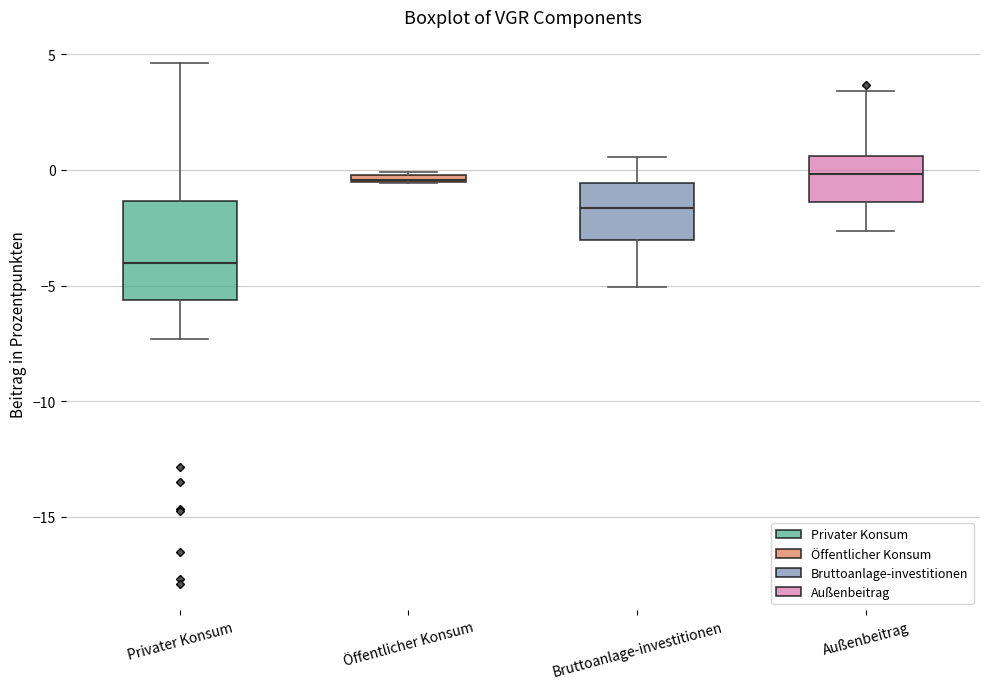

Where is the upper edge of the box for Bruttoanlage-investitionen on the y-axis? The values are not printed on the chart, so give them approximately, as read against the axis.

-0.5